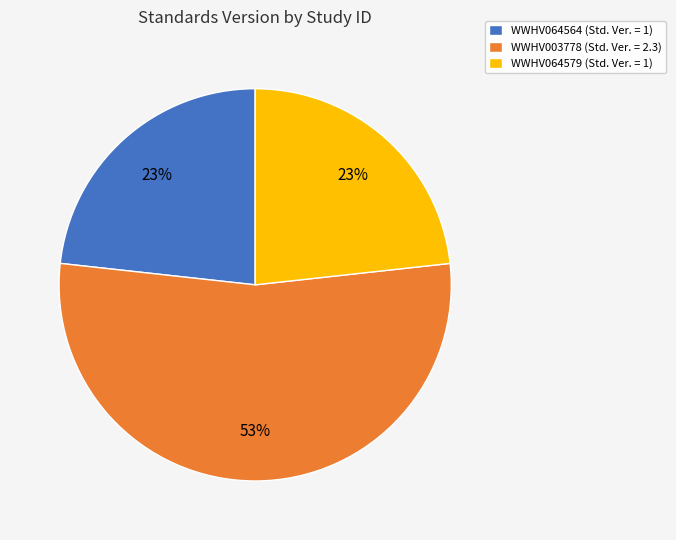

Is the sum of WWHV003778 (Std. Ver. = 2.3) and WWHV064579 (Std. Ver. = 1) greater than half?

Yes